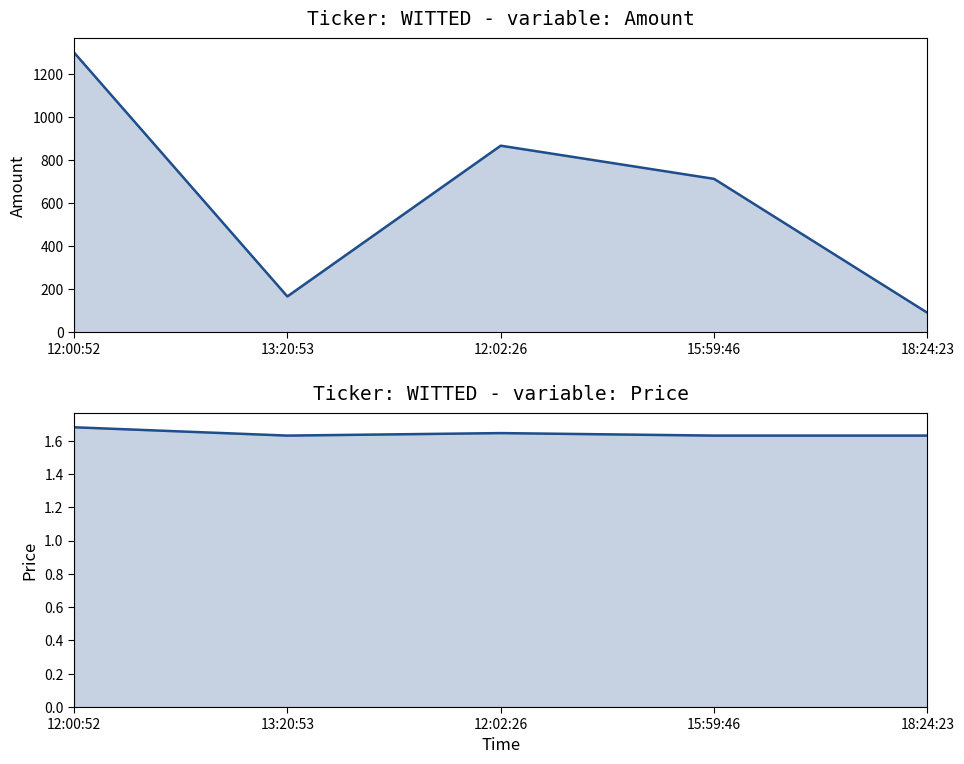

At which label is Price closest to 1?

13:20:53